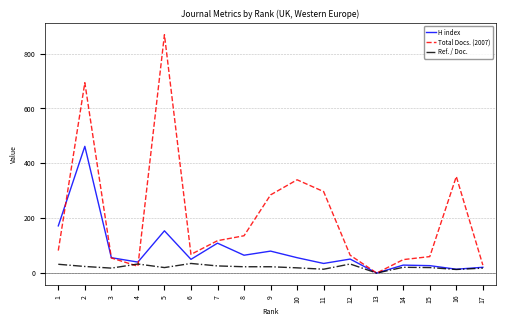

Is the value of Total Docs. (2007) at 3 greater than the value of Ref. / Doc. at 15?

Yes